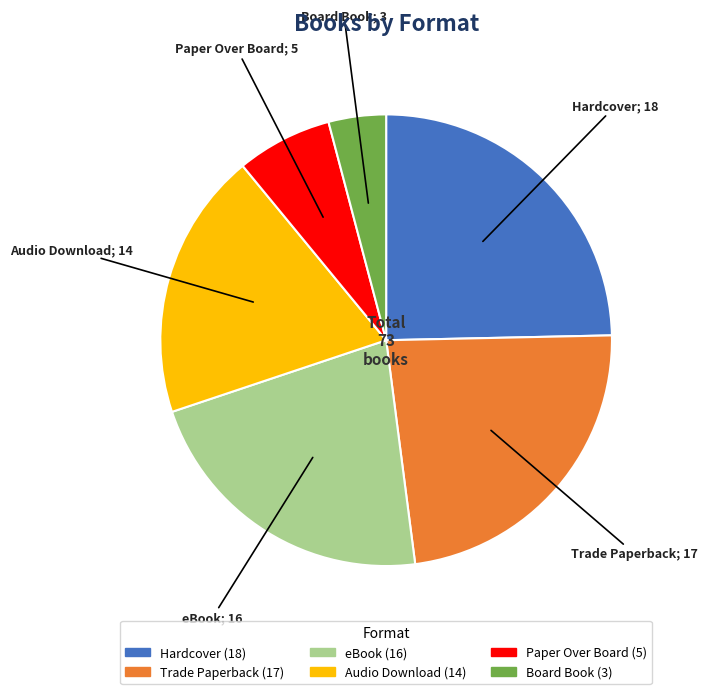

Combined, do Trade Paperback and Audio Download account for over 50%?

No